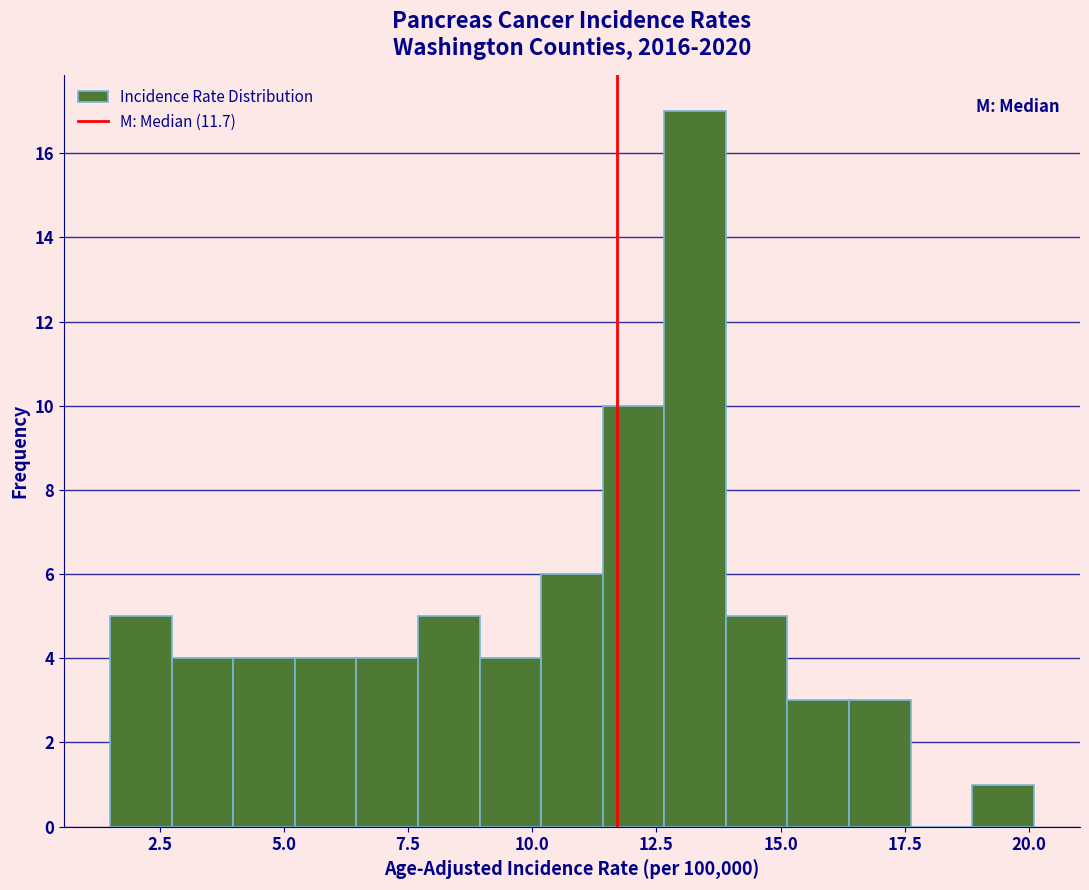

Read against the x-axis, roughly where is the centre of the tallest bar?

13.5